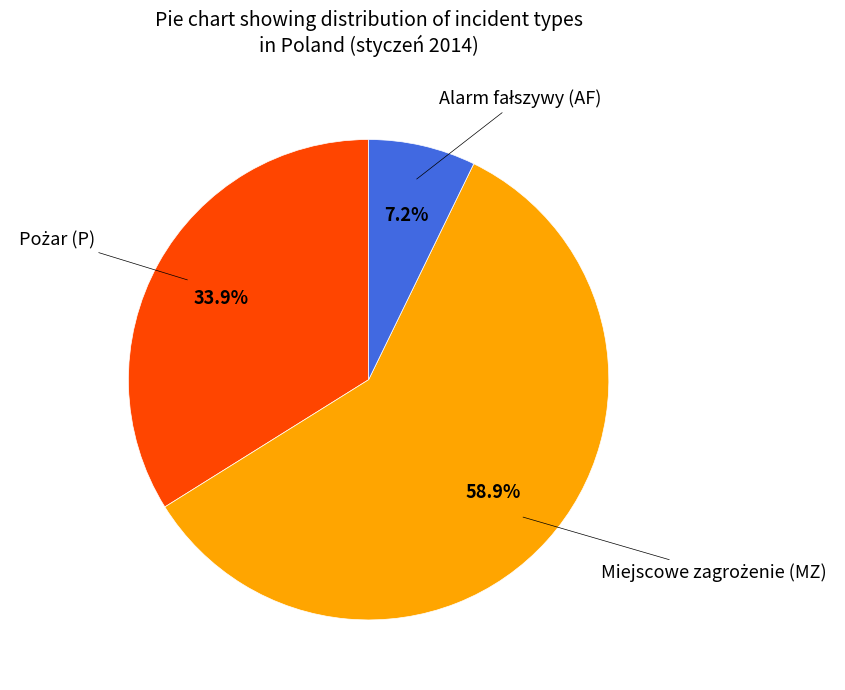

Does any single category account for the majority?

Yes